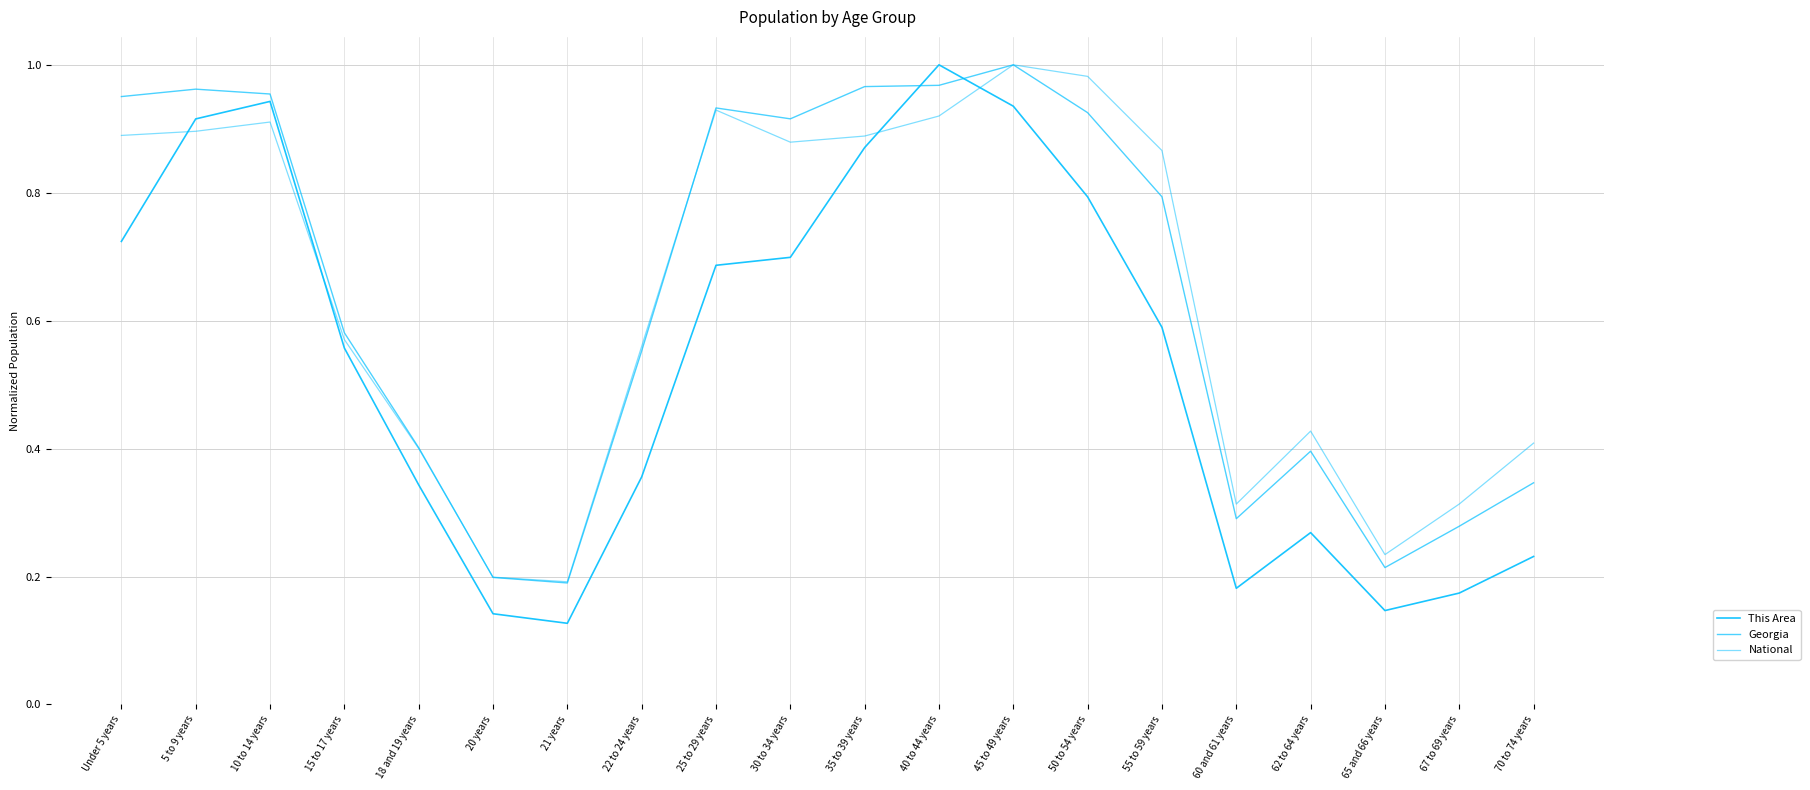

Which series ends up on top after the final intersection of This Area and National?

National